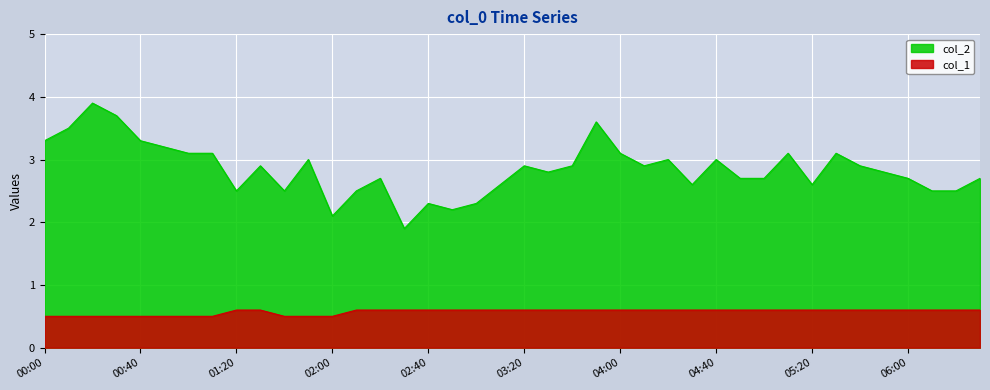

Which series has the largest range (max minus min)?

col_2